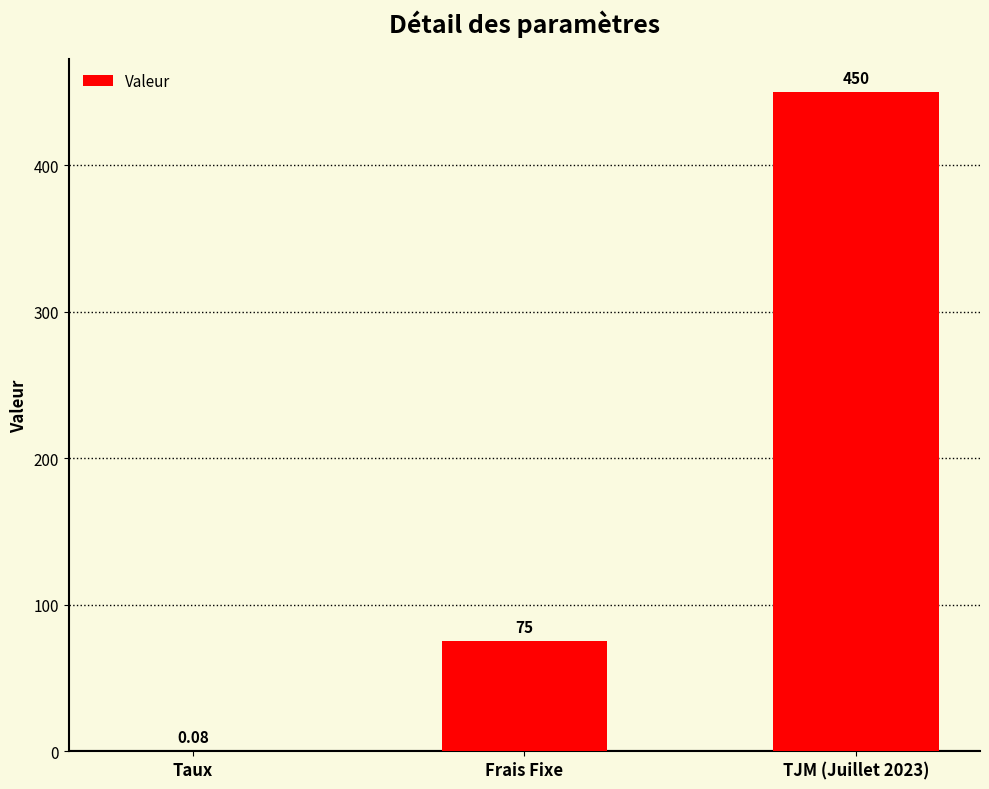

Which has a higher value, TJM (Juillet 2023) or Frais Fixe?

TJM (Juillet 2023)